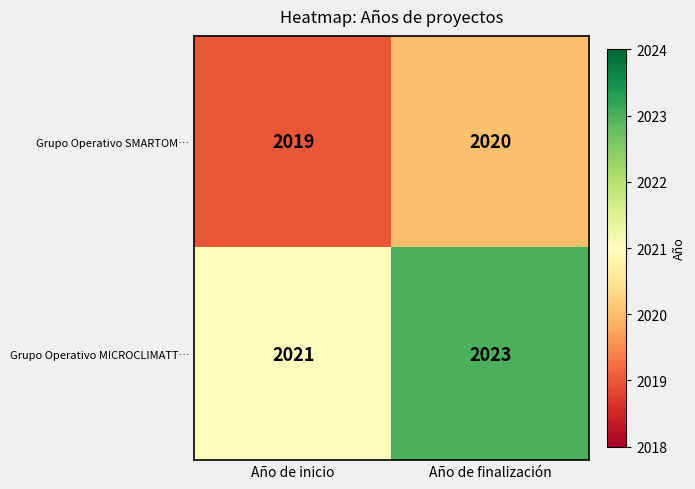

List the series in order of their peak value, highest first.

Grupo Operativo MICROCLIMATT…, Grupo Operativo SMARTOM…